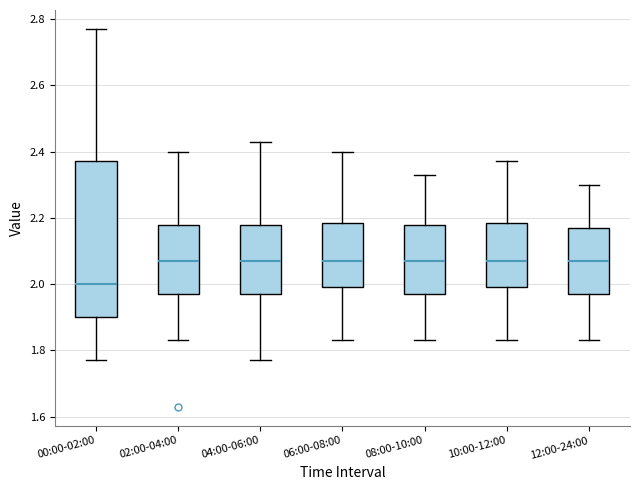

Where does the lower whisker of the box for 06:00-08:00 end on the y-axis? The values are not printed on the chart, so give them approximately, as read against the axis.

1.84